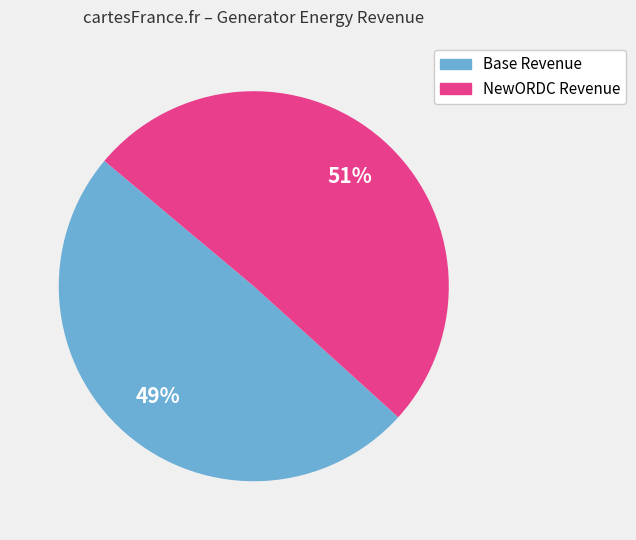

True or false: NewORDC Revenue accounts for 60% of the total.

False